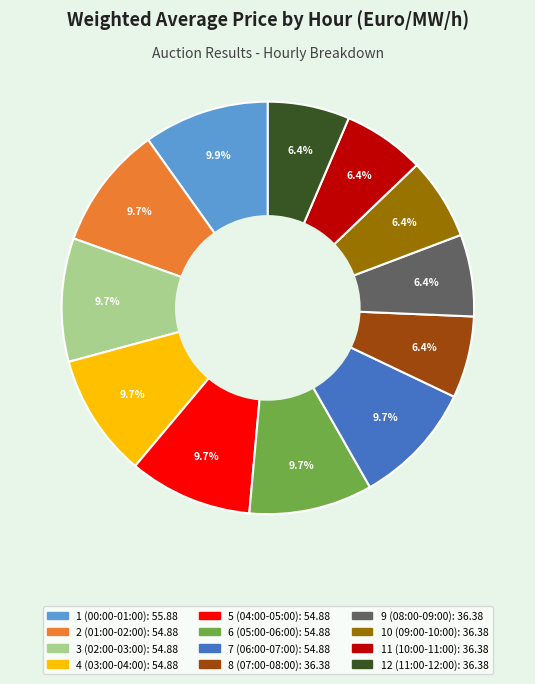

True or false: 5 (04:00-05:00) accounts for 10% of the total.

True